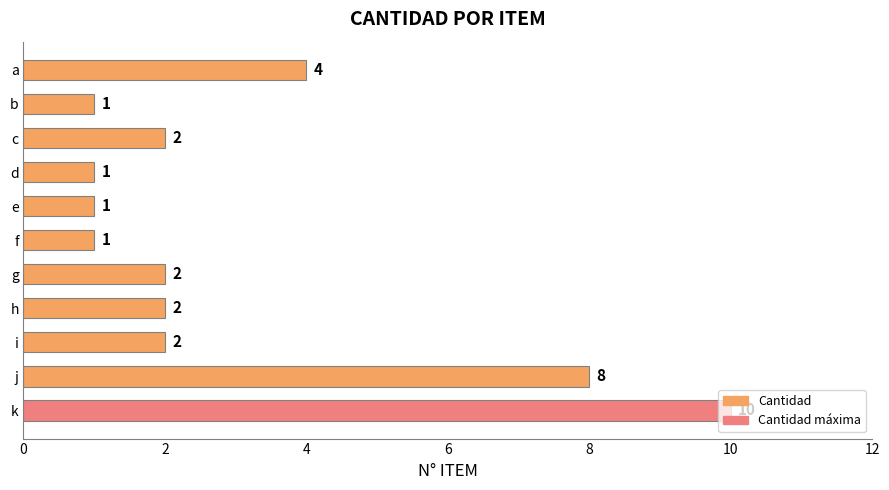

How many bars are there in total?

11